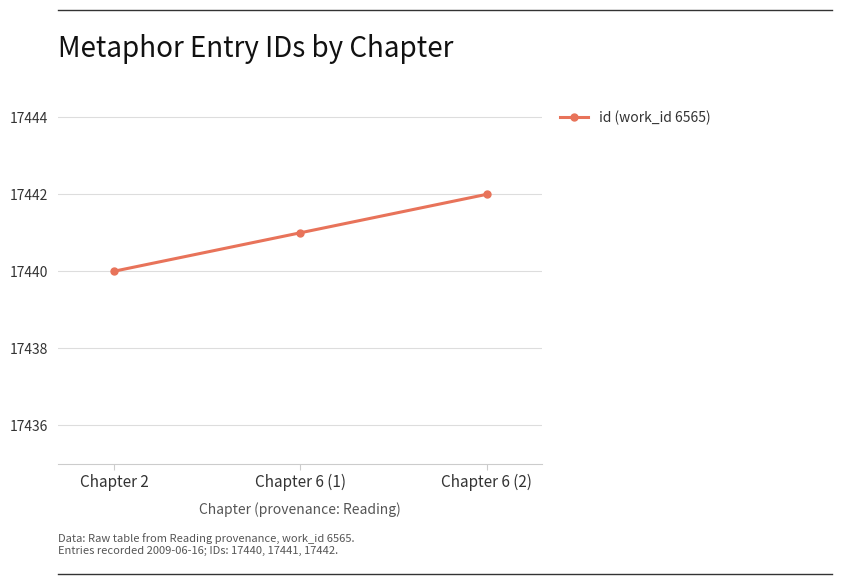

Count the values in the range 17440 to 17442.

3